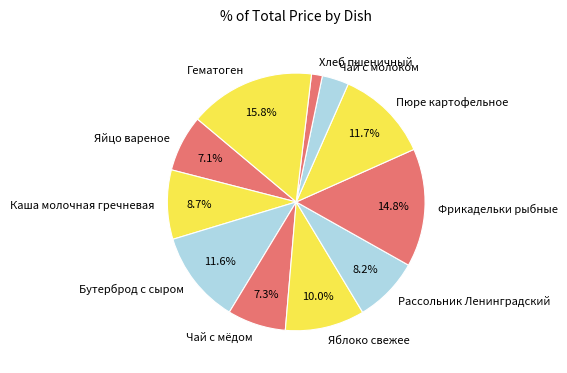

Which category has the biggest portion of the pie?

Гематоген